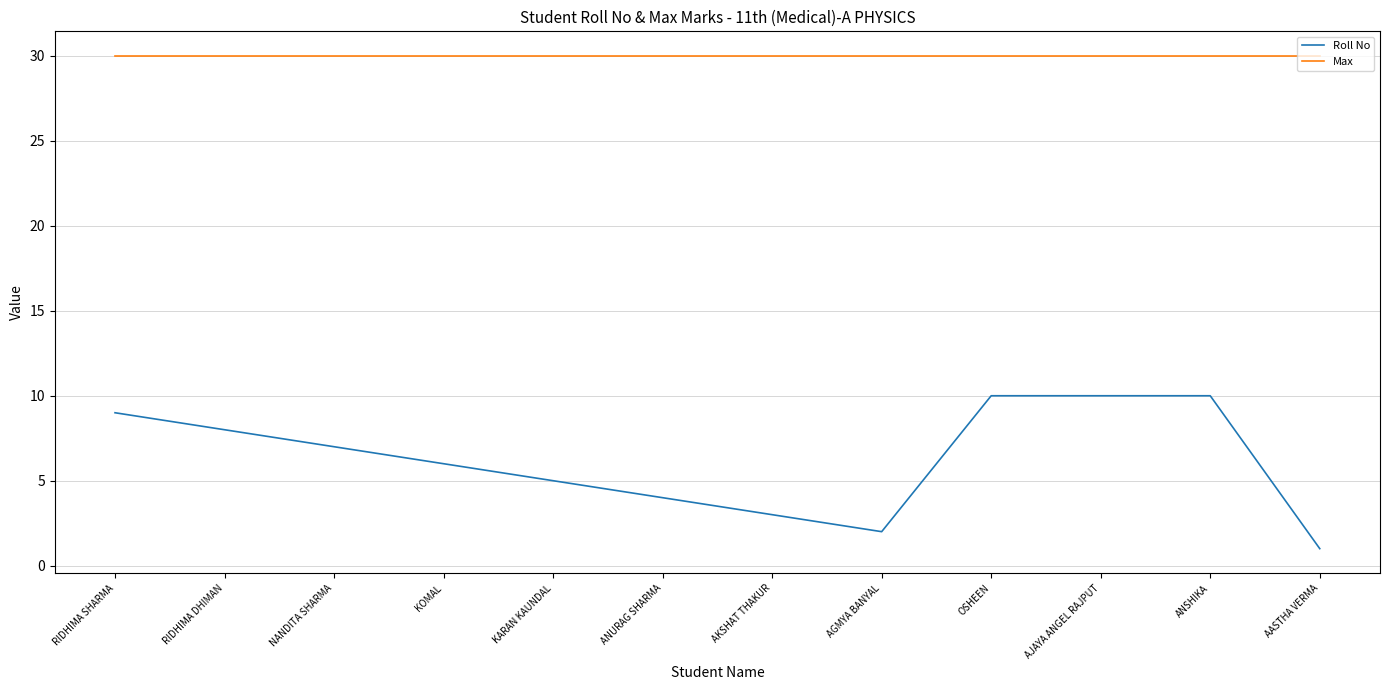

What position from the right is NANDITA SHARMA?

10